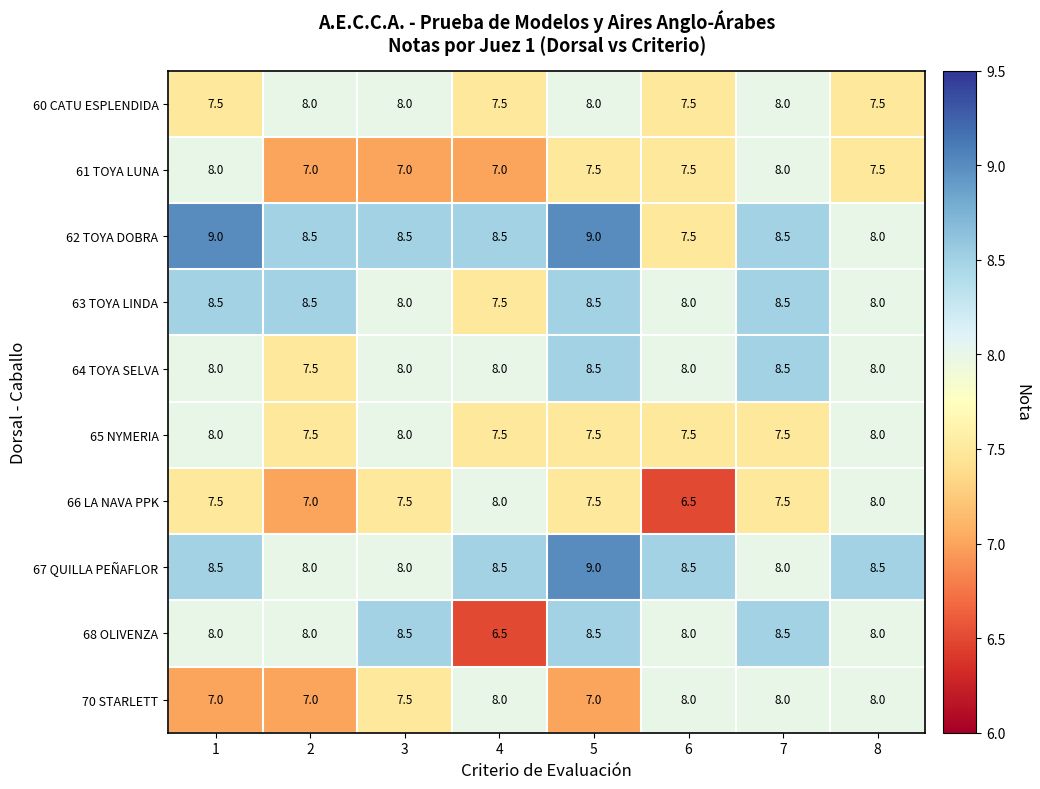

What is the difference between the 60 CATU ESPLENDIDA values at 4 and 5?

0.5